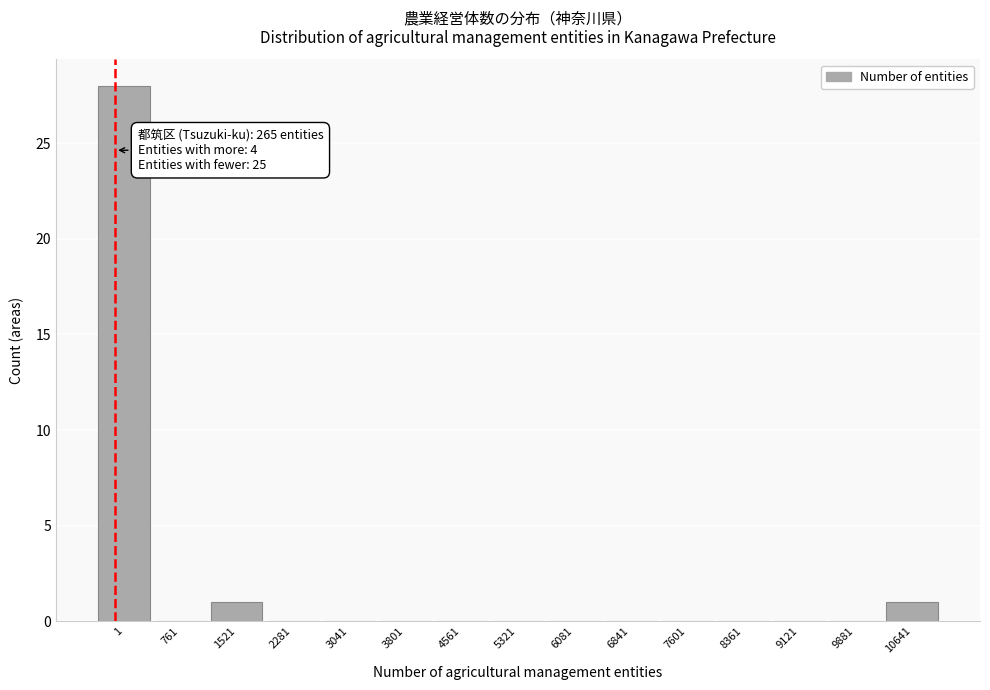

Reading left to right, what are all the values shown in this chart?

1=28	761=0	1521=1	2281=0	3041=0	3801=0	4561=0	5321=0	6081=0	6841=0	7601=0	8361=0	9121=0	9881=0	10641=1